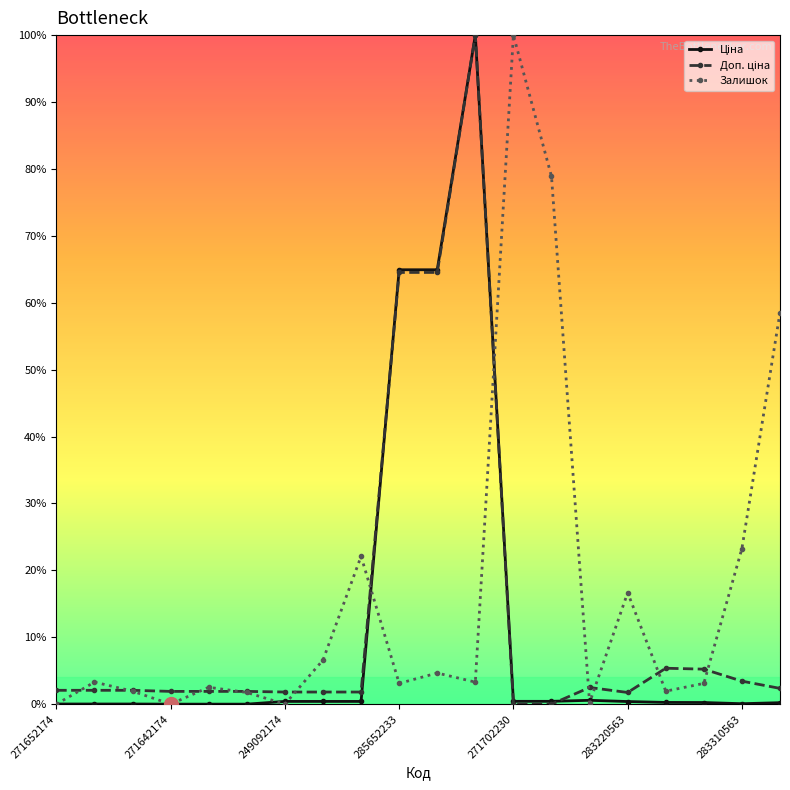

True or false: Залишок has more than 2 points higher than both neighbors.

True